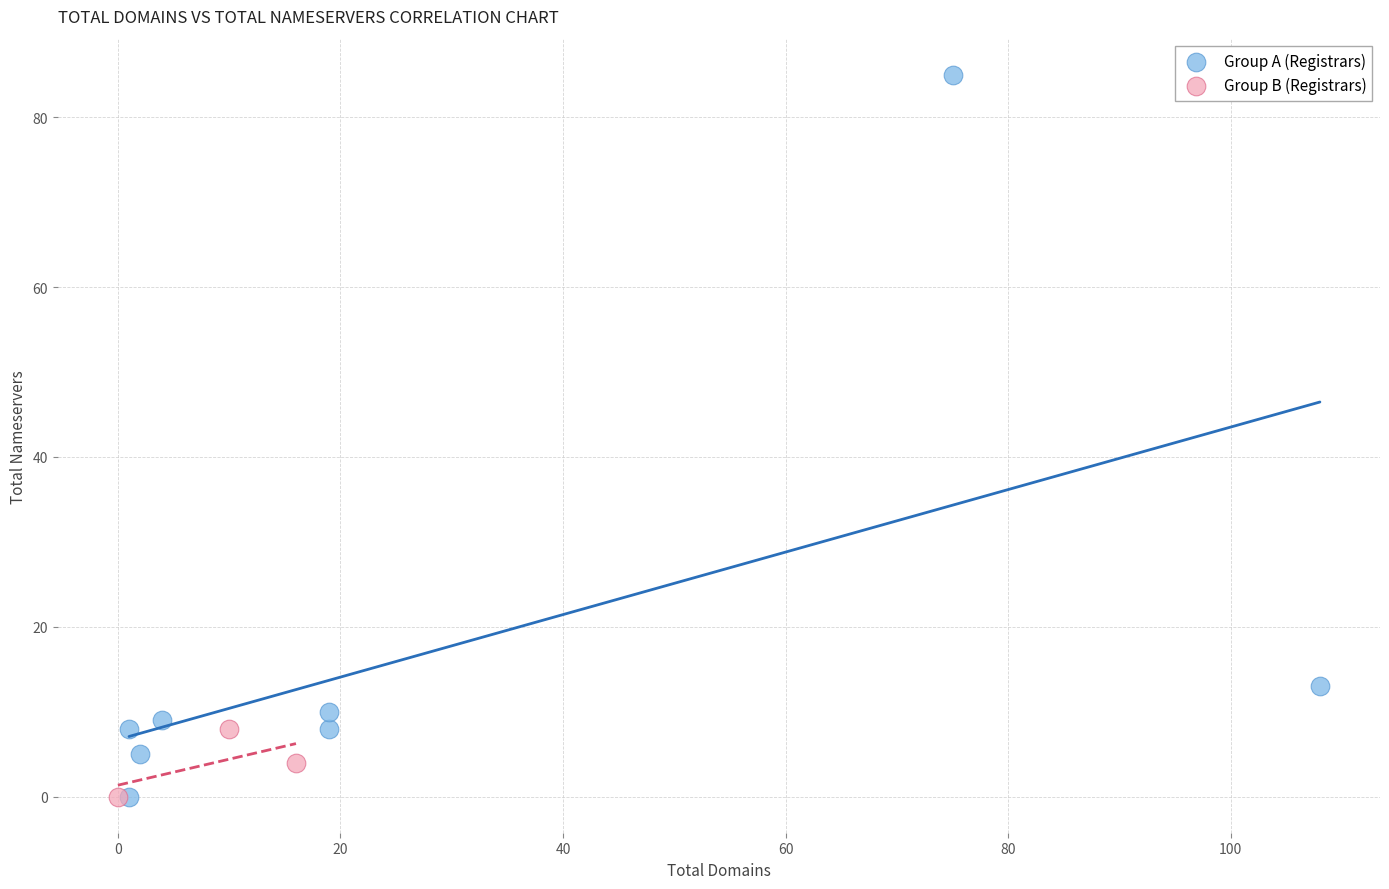

Which series reaches the maximum Y coordinate?

Group A (Registrars)